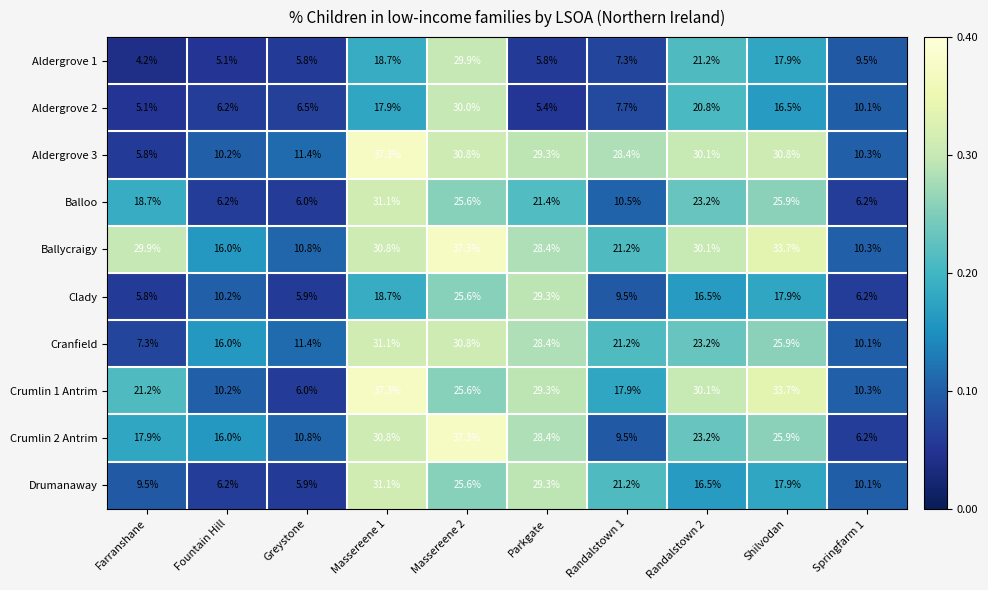

At which category is the sum across all series the highest?

Massereene 2